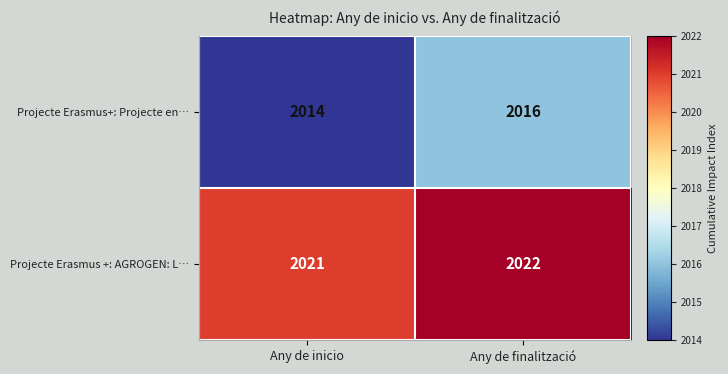

Between Any de inicio and Any de finalització, which series saw the biggest shift?

Projecte Erasmus+: Projecte en…